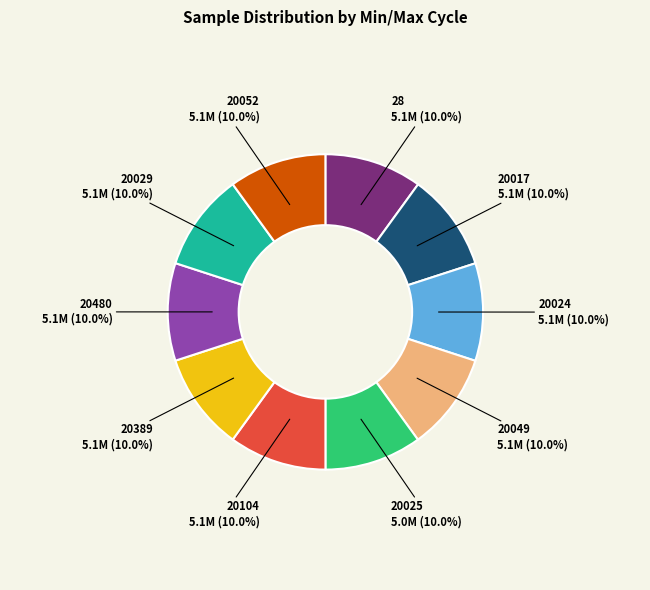

To the nearest percent, what percentage of the pie is 20024?

10%